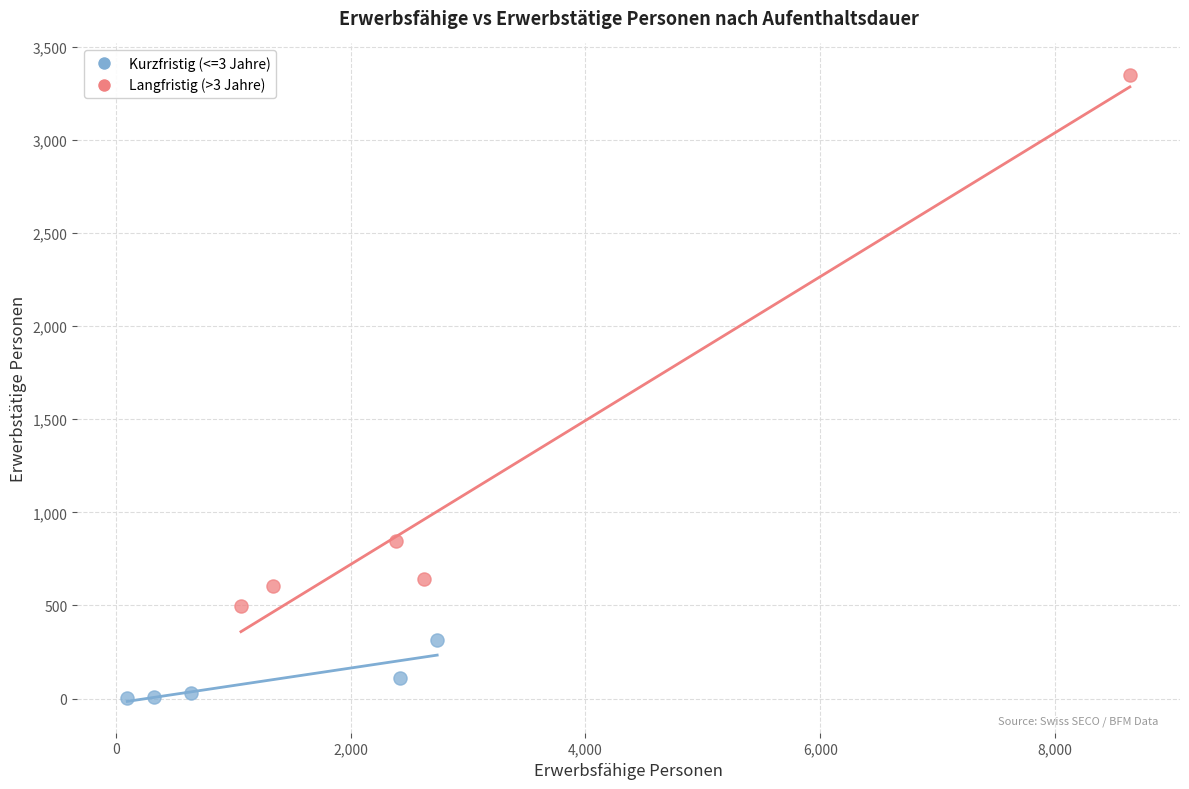

What are all the series names shown in the legend?

Kurzfristig (<=3 Jahre), Langfristig (>3 Jahre)